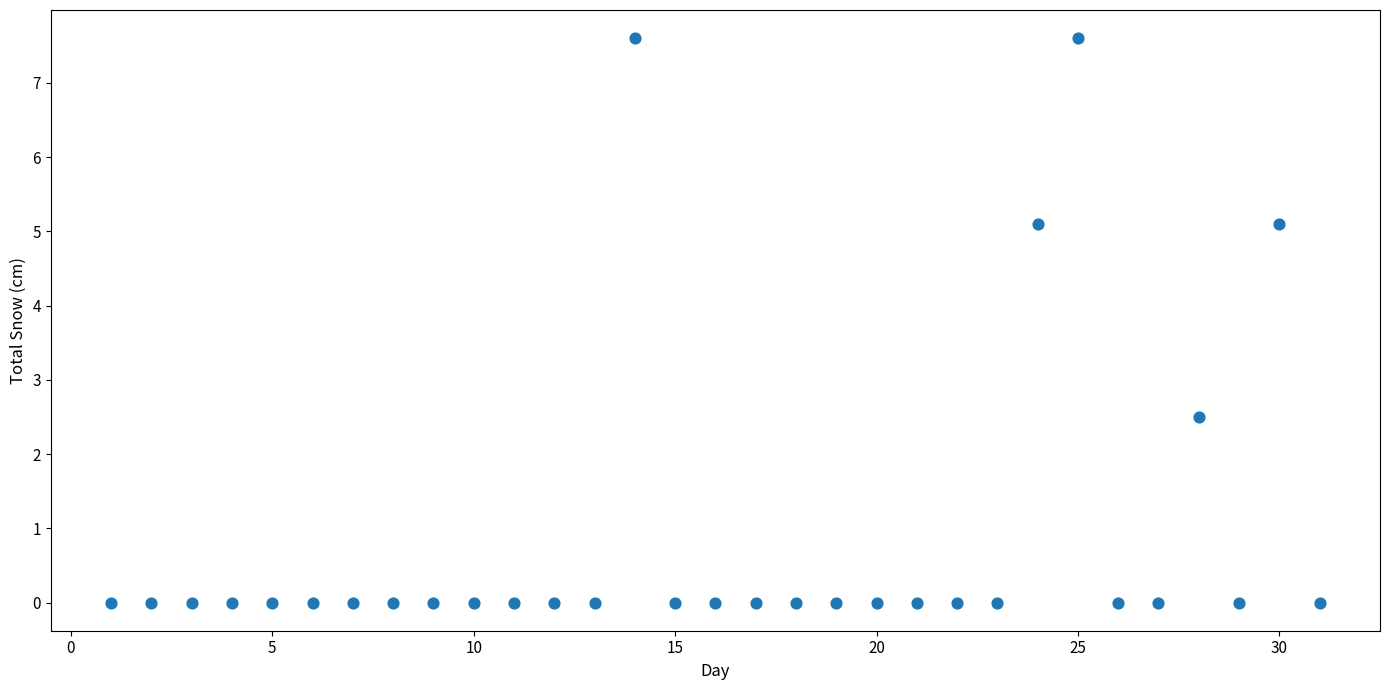

What Y value in the scatter plot is closest to 3?

2.5